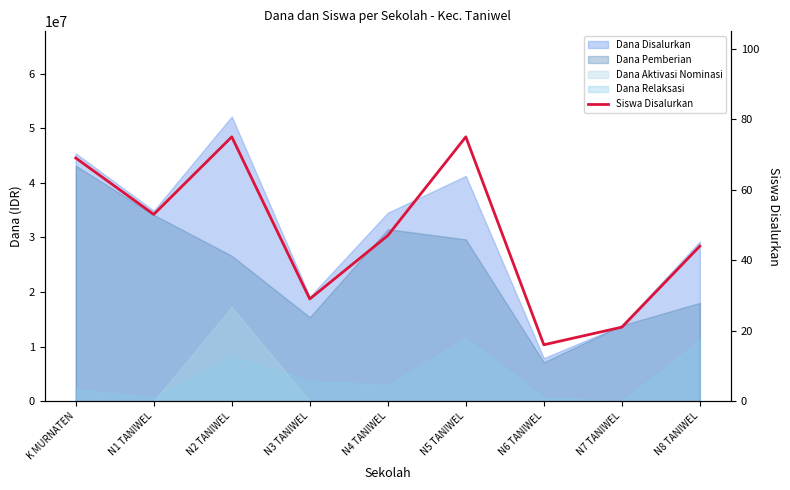

What is the label of the 6th point from the left?

N5 TANIWEL